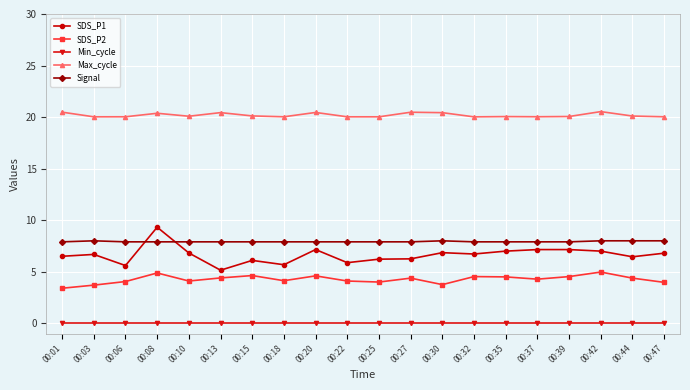

At how many categories does at least one series exceed 17?

20